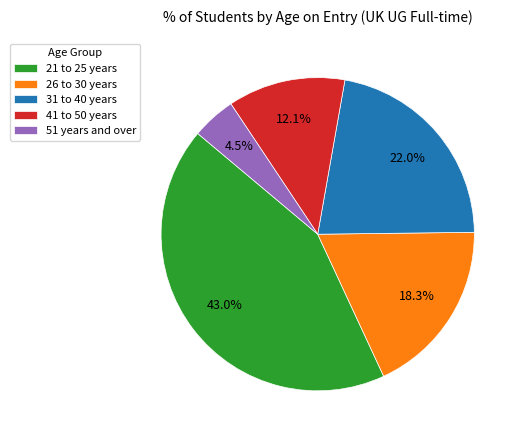

Between 41 to 50 years and 21 to 25 years, which is larger?

21 to 25 years